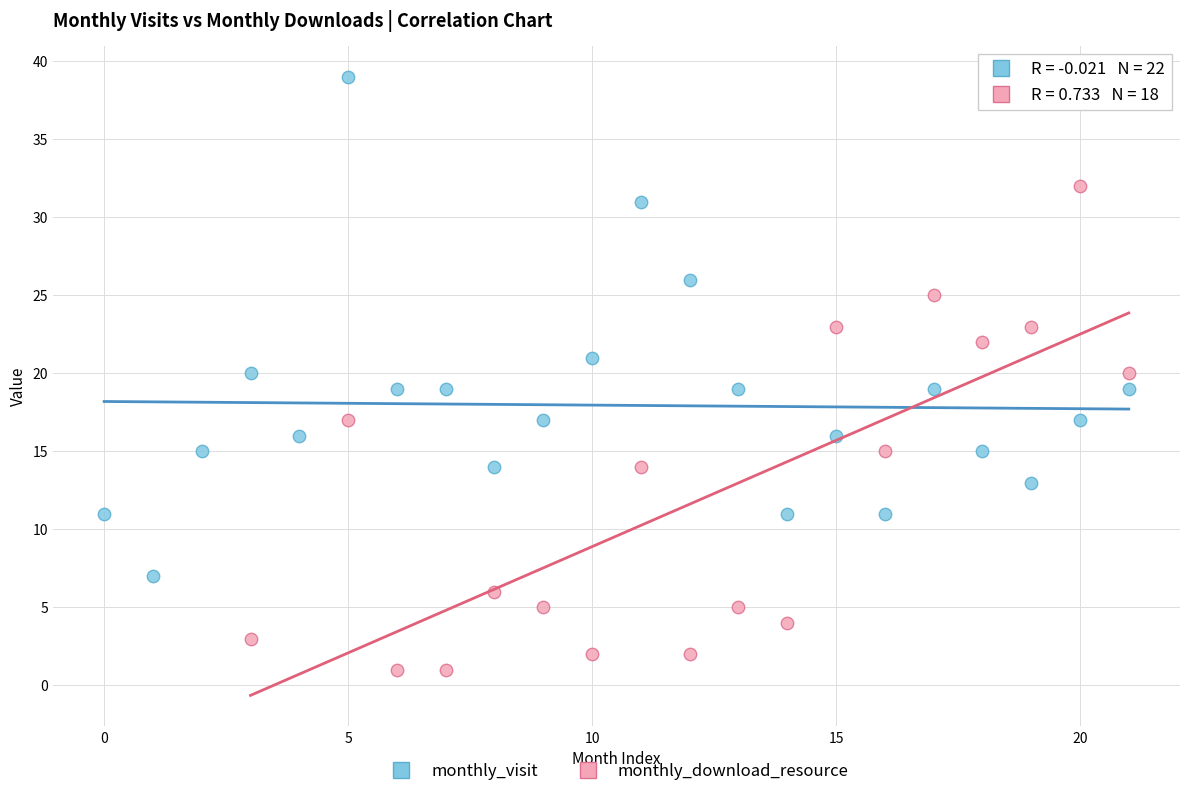

Which series contains the highest Y value?

monthly_visit